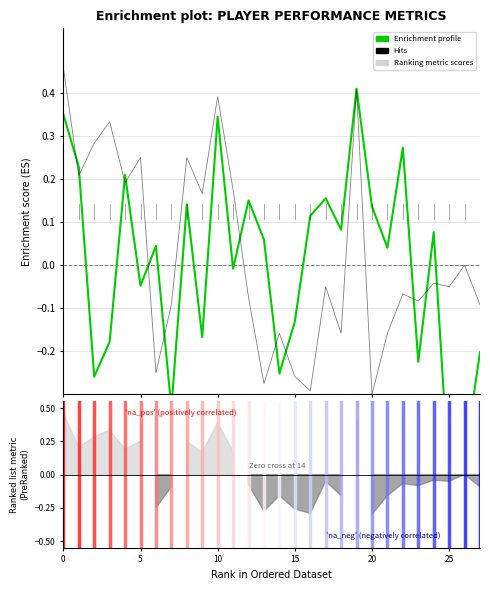

At 25, list the series in order from smallest to largest.

Enrichment profile, Hits